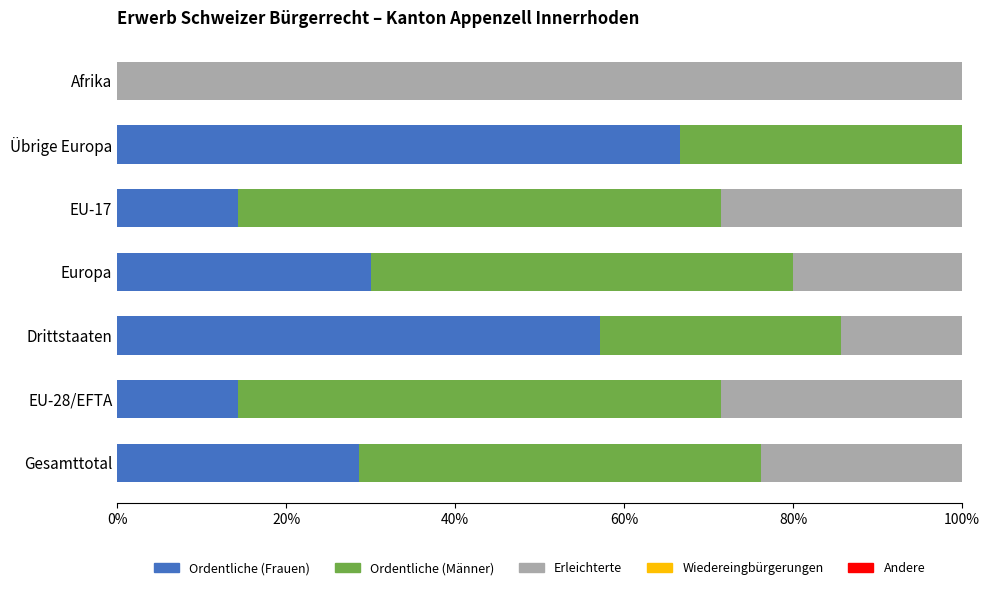

The Ordentliche (Frauen) series shows 46.4 at Europa. True or false?

False